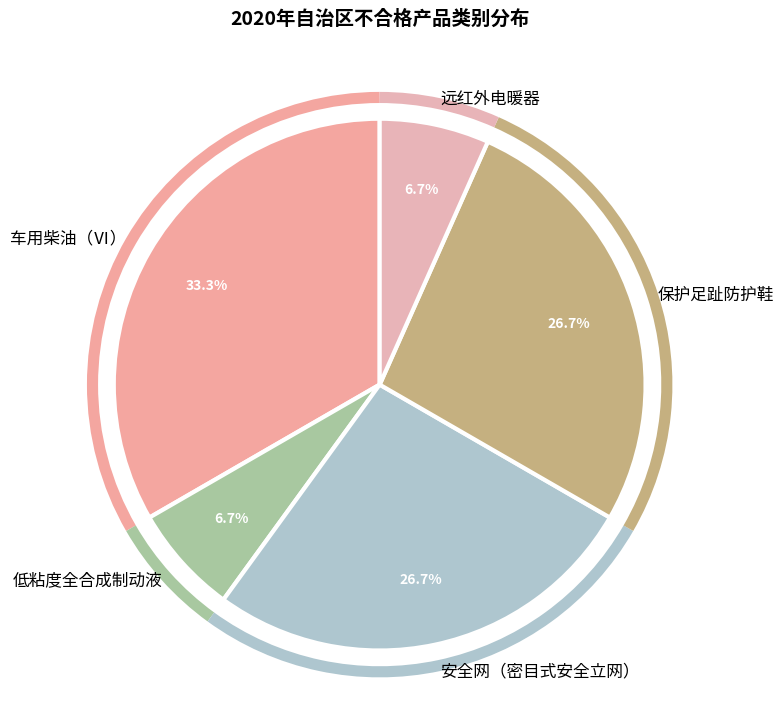

Is 低粘度全合成制动液 the majority of the pie?

No